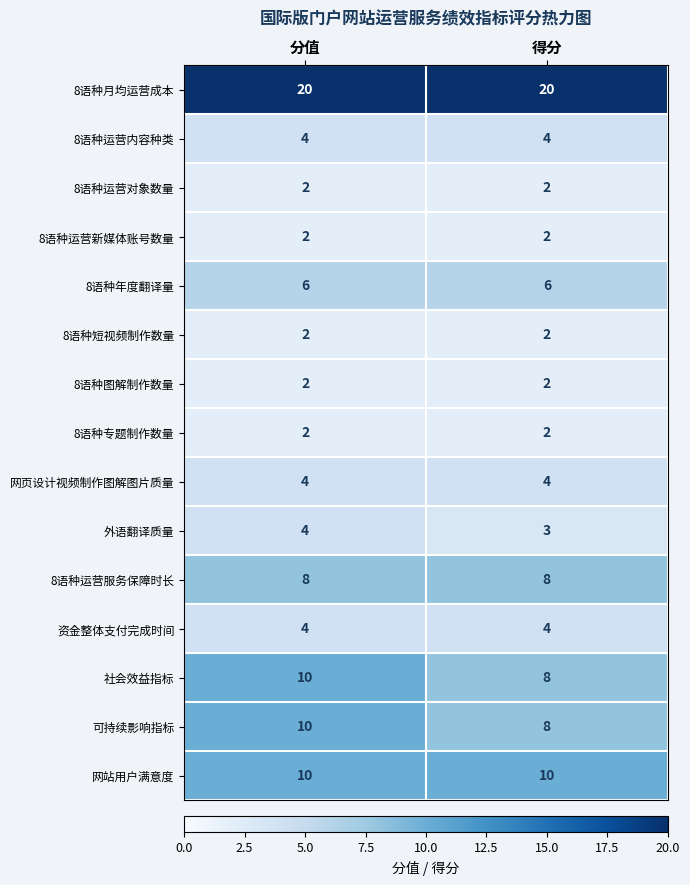

Reading left to right, transcribe all the data shown in this chart.

8语种月均运营成本: 分值=20	得分=20
8语种运营内容种类: 分值=4	得分=4
8语种运营对象数量: 分值=2	得分=2
8语种运营新媒体账号数量: 分值=2	得分=2
8语种年度翻译量: 分值=6	得分=6
8语种短视频制作数量: 分值=2	得分=2
8语种图解制作数量: 分值=2	得分=2
8语种专题制作数量: 分值=2	得分=2
网页设计视频制作图解图片质量: 分值=4	得分=4
外语翻译质量: 分值=4	得分=3
8语种运营服务保障时长: 分值=8	得分=8
资金整体支付完成时间: 分值=4	得分=4
社会效益指标: 分值=10	得分=8
可持续影响指标: 分值=10	得分=8
网站用户满意度: 分值=10	得分=10